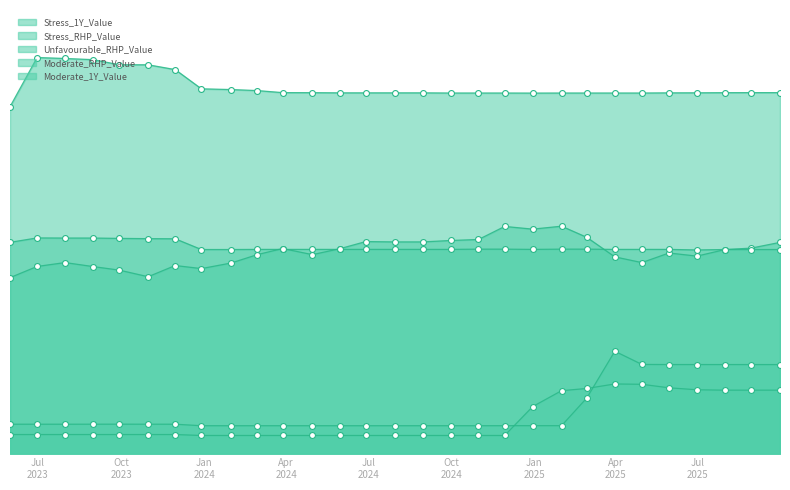

Which series contains the lowest Y value?

Stress_RHP_Value